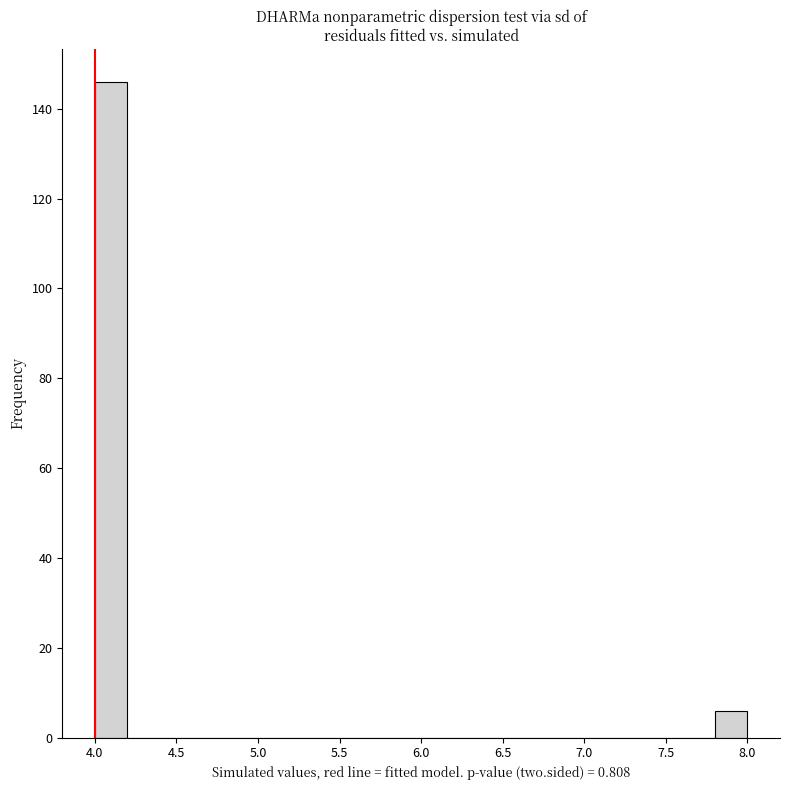

How tall is the bar that spans 4.0 to 4.2 on the x-axis? The values are not printed on the chart, so give them approximately, as read against the axis.

146